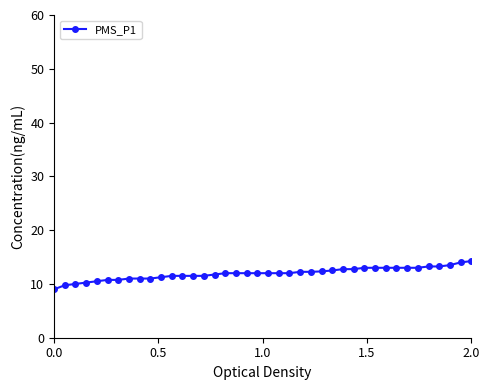

What is the value of the 7th point from the left?

10.8